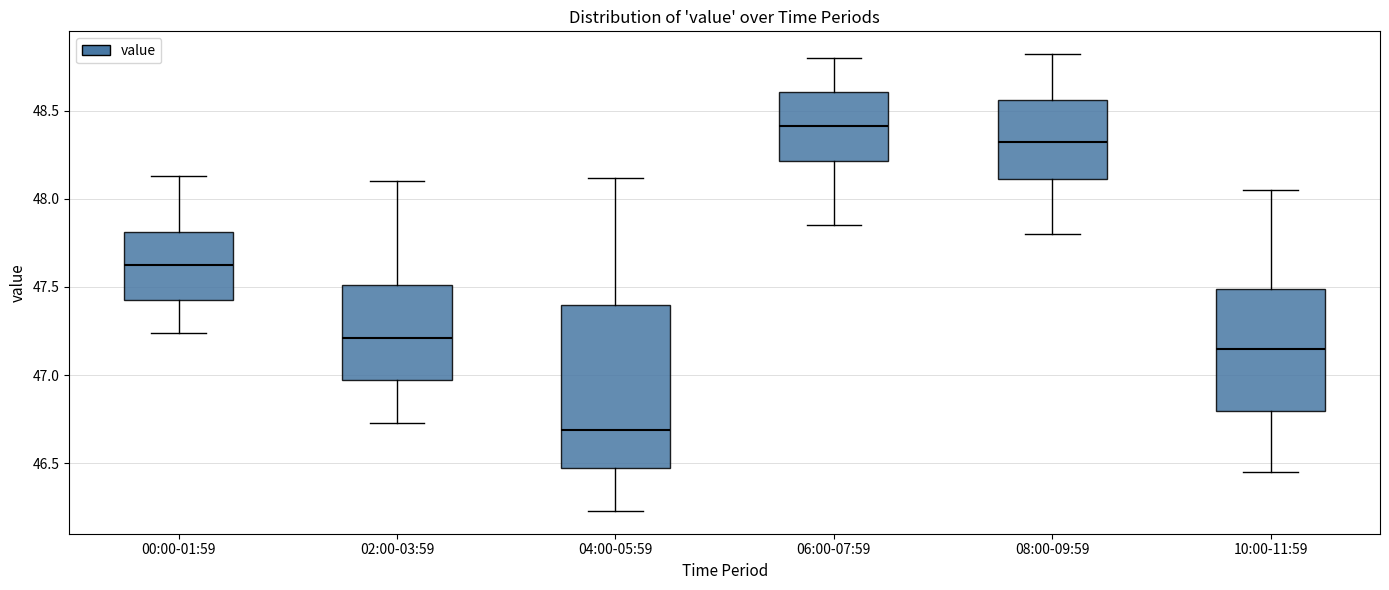

Reading left to right, transcribe this box plot: for each box, give where its median line is, the range the box spans, and where its two whiskers end, as read against the y-axis. The values are not printed on the chart, so give them approximately, as read against the axis.

00:00-01:59: median 47.65, box 47.45 to 47.80, whiskers 47.25 to 48.15
02:00-03:59: median 47.20, box 46.95 to 47.50, whiskers 46.75 to 48.10
04:00-05:59: median 46.70, box 46.45 to 47.40, whiskers 46.25 to 48.10
06:00-07:59: median 48.40, box 48.20 to 48.60, whiskers 47.85 to 48.80
08:00-09:59: median 48.30, box 48.10 to 48.55, whiskers 47.80 to 48.80
10:00-11:59: median 47.15, box 46.80 to 47.50, whiskers 46.45 to 48.05